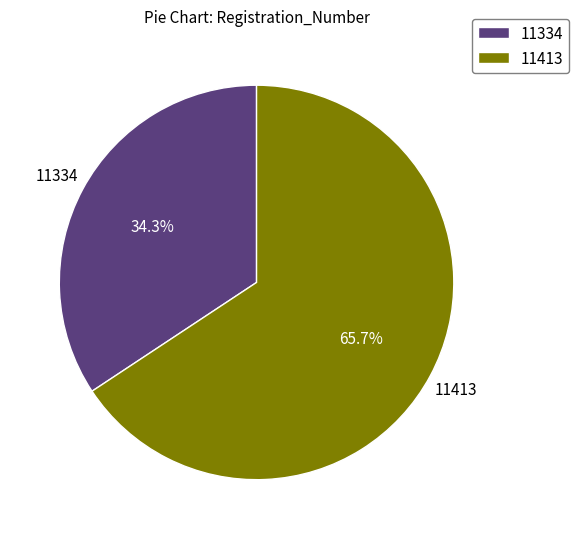

Approximately how many times larger is the value at 11413 compared to 11334?

1.9